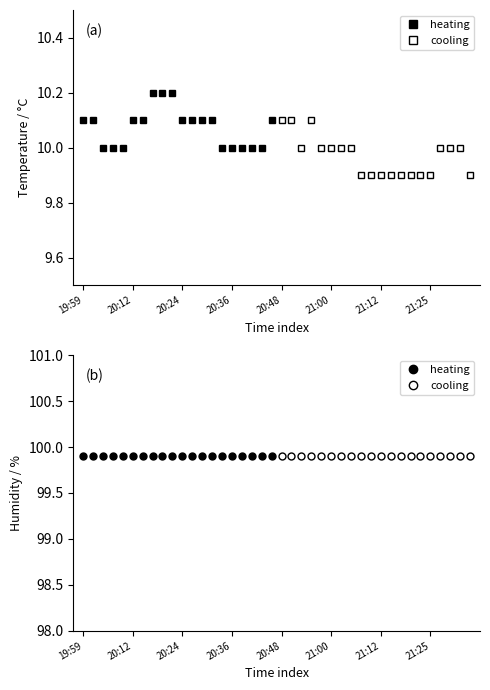

Which series has the widest spread of values?

temperature